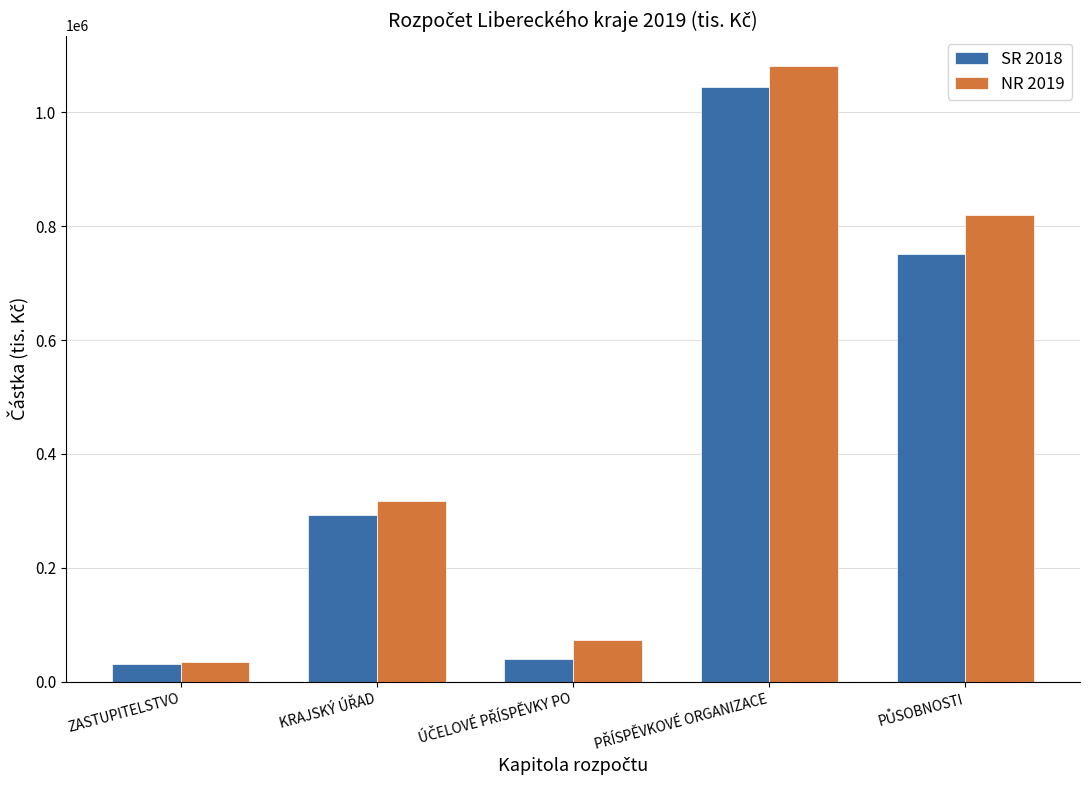

List the series in order of their overall mean, lowest first.

SR 2018, NR 2019